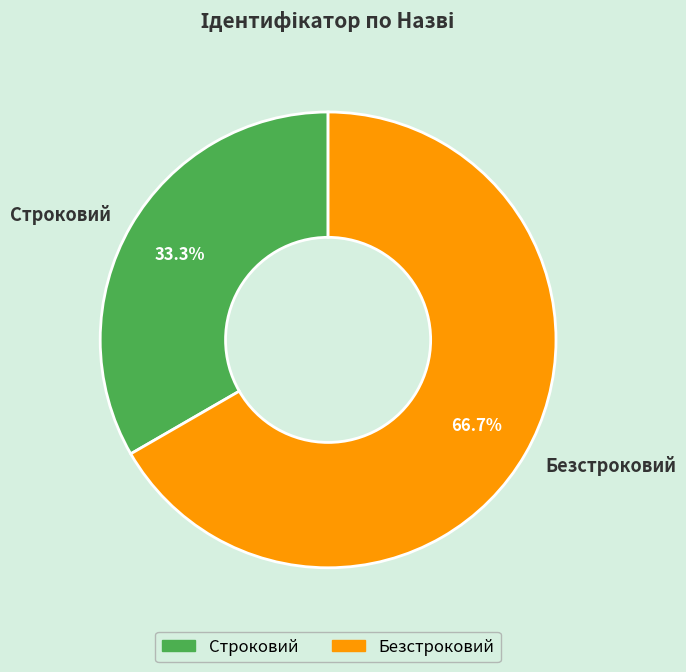

To the nearest percent, what is the difference between the largest and smallest slice percentages?

33%